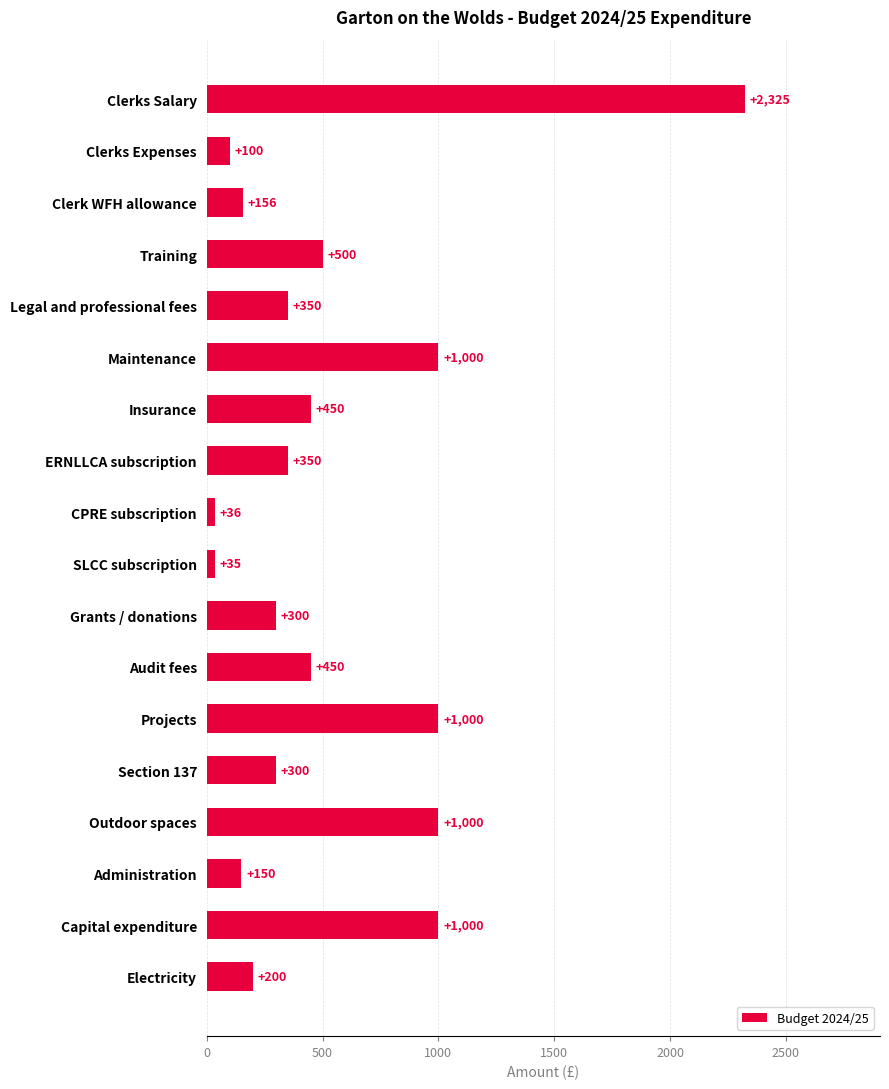

What is the change in value from Training to Projects?

+500